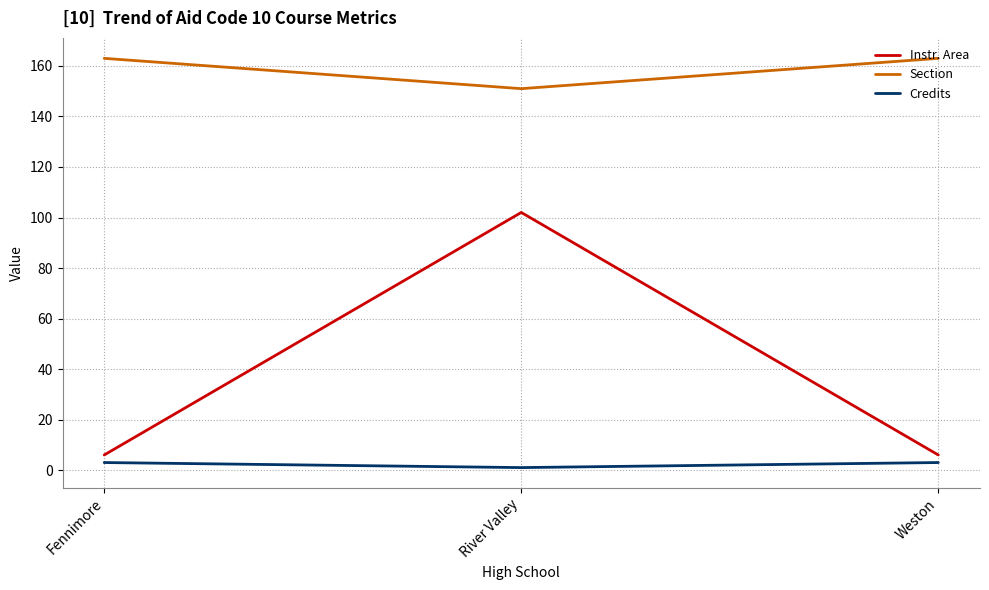

True or false: Instr. Area has a value of 41 at River Valley.

False